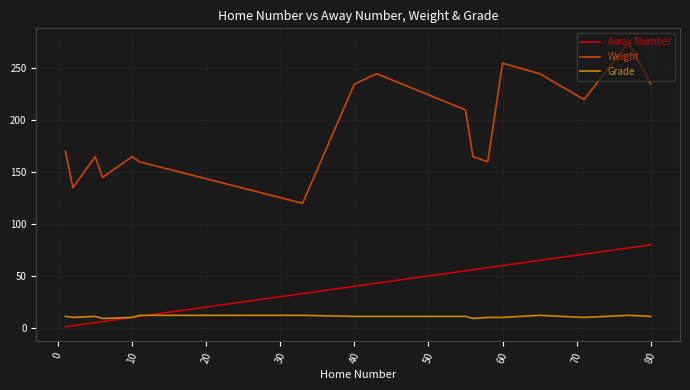

What is the maximum value for Away Number?

80